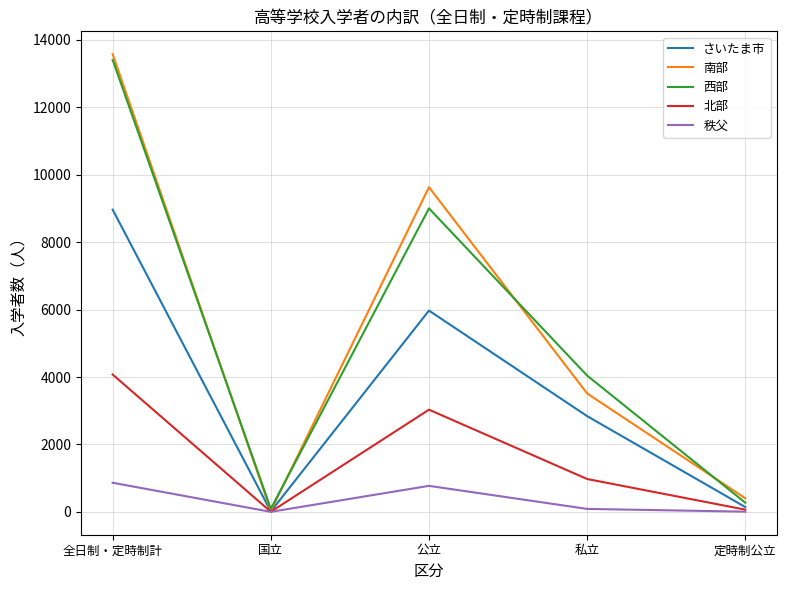

What is the spread (max minus min) of values at 公立?

8861